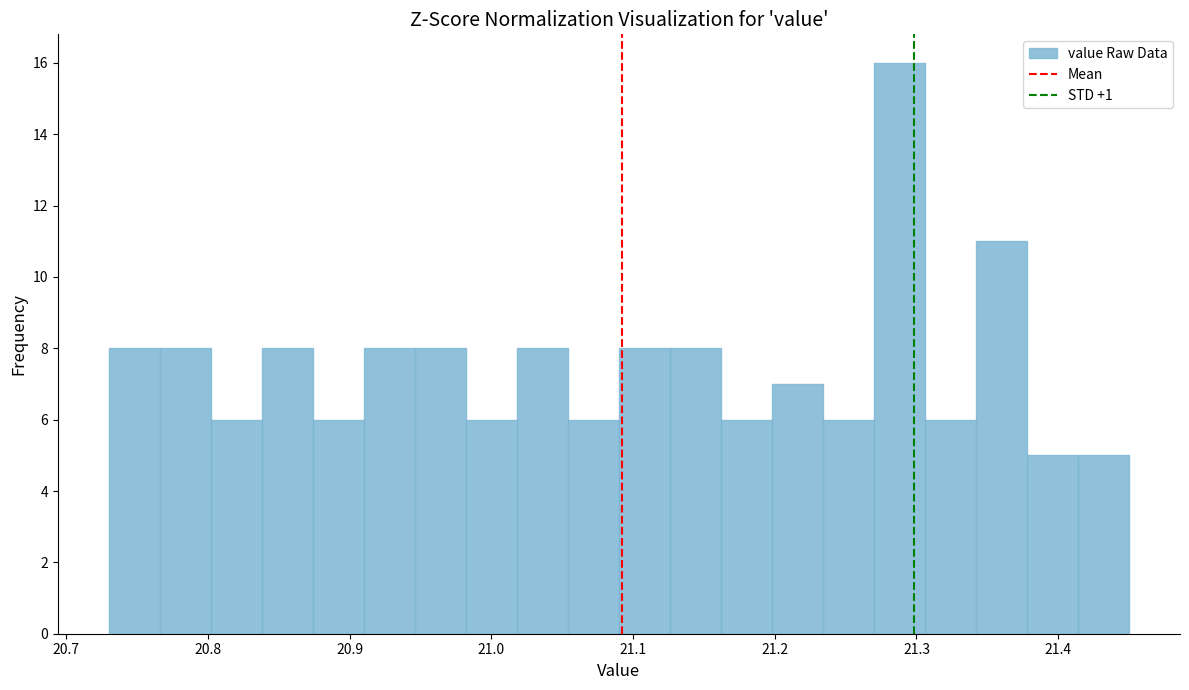

Read against the x-axis, roughly where is the centre of the tallest bar?

21.29